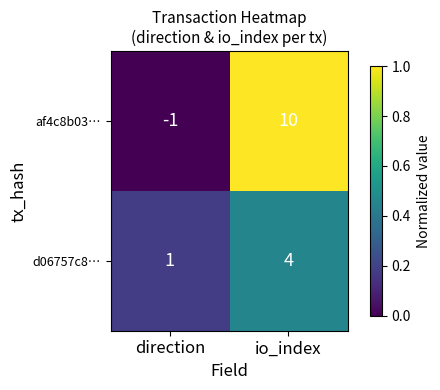

What is the highest value of the d06757c8… series?

4